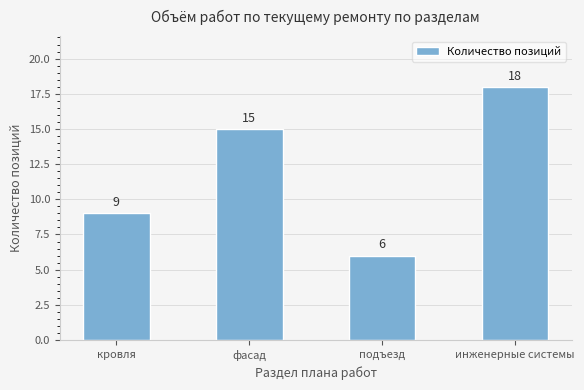

What is the value of the 3rd bar from the left?

6